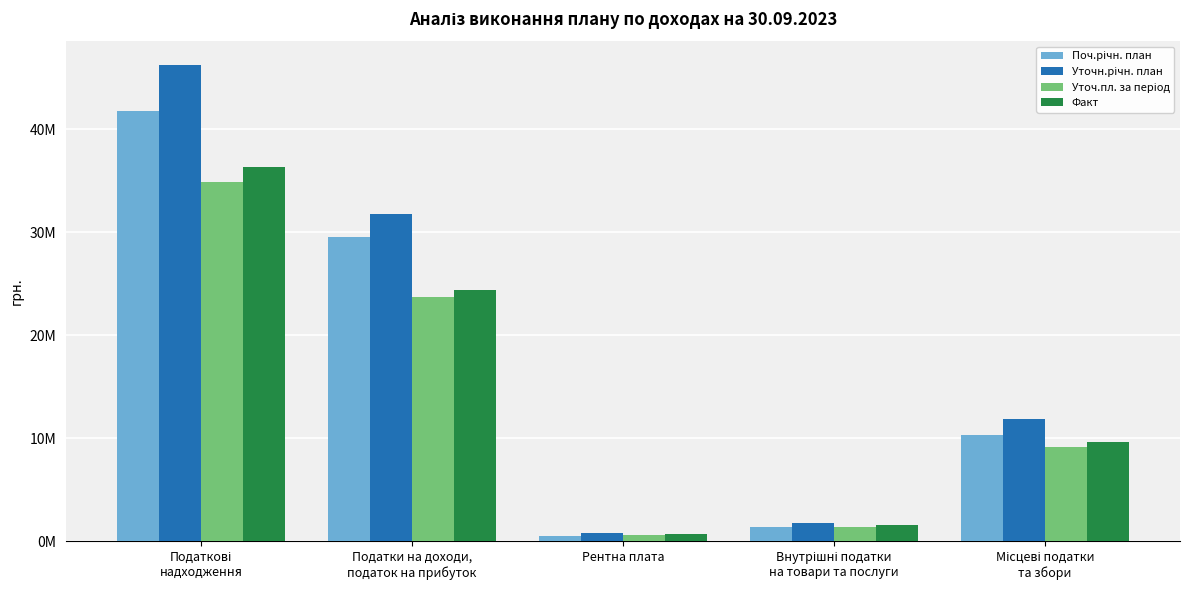

Are the bars grouped side by side (vs. stacked)?

Yes